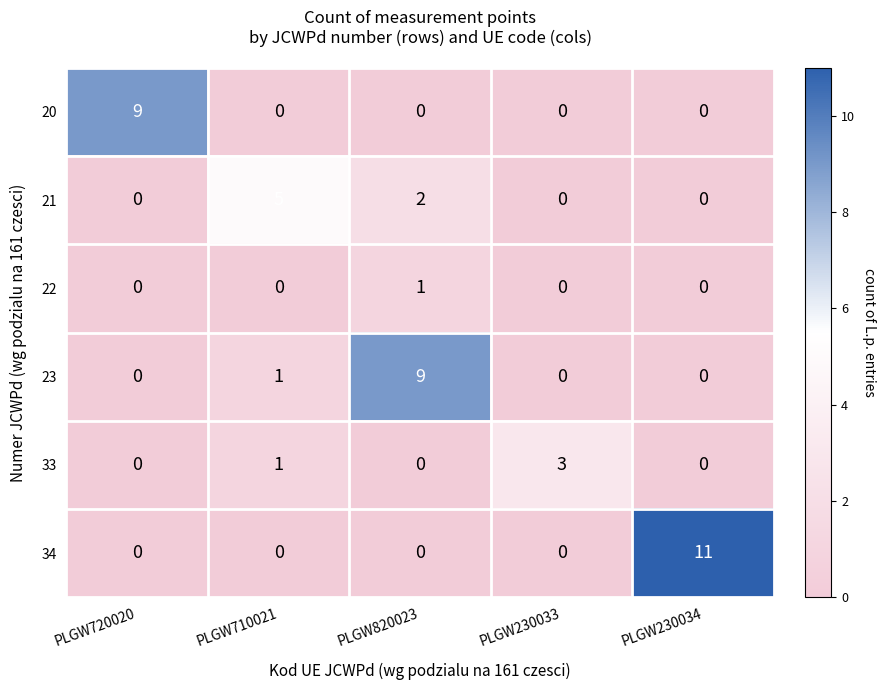

Read the 23 value at PLGW820023.

9